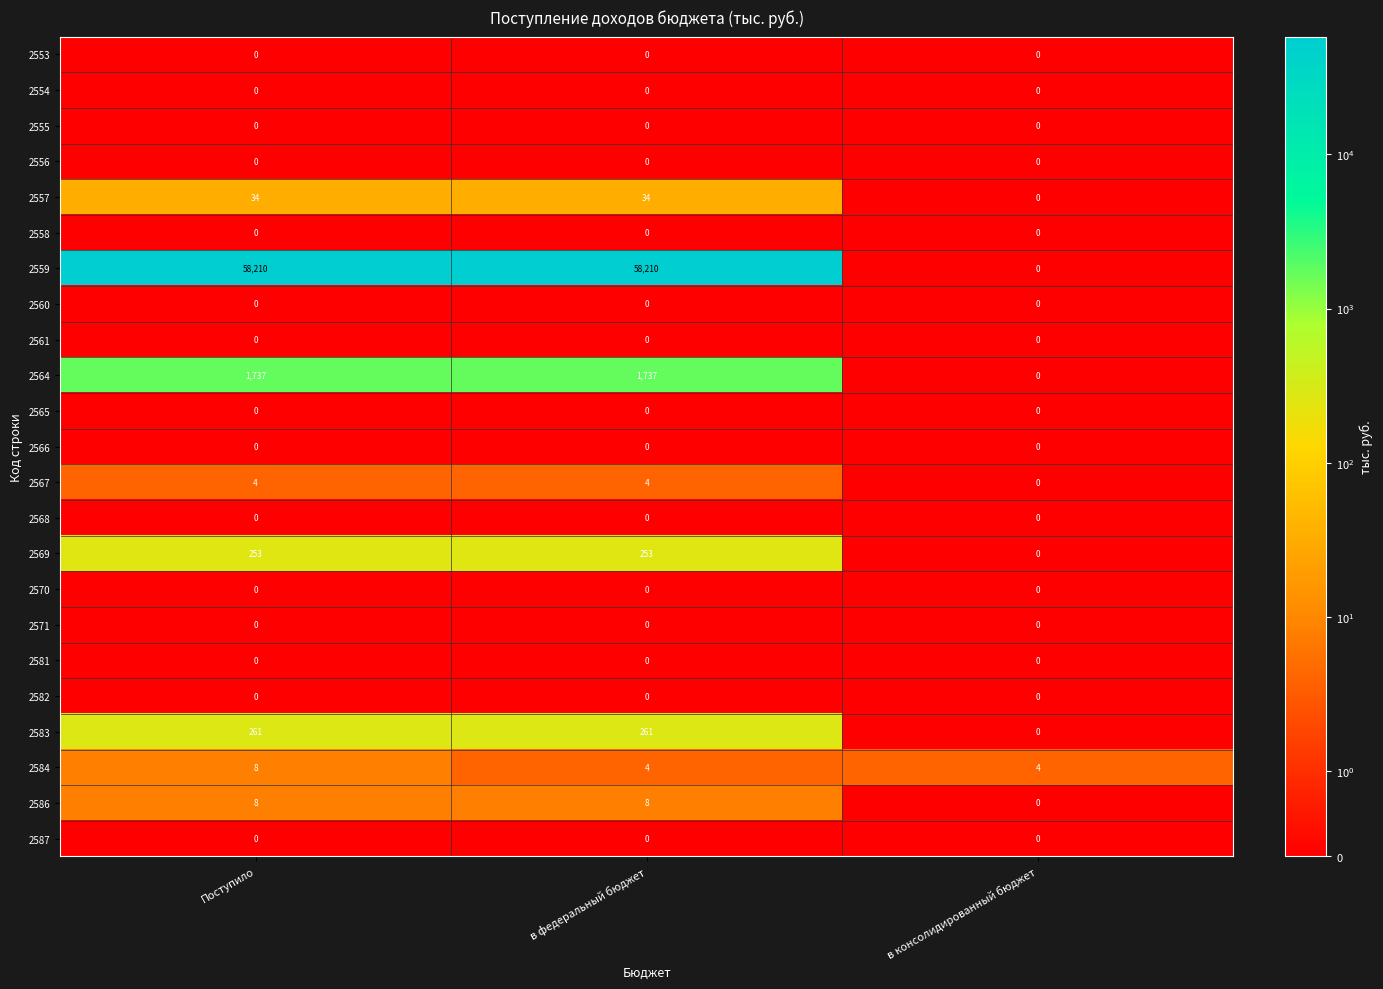

Which series has the largest range (max minus min)?

2559